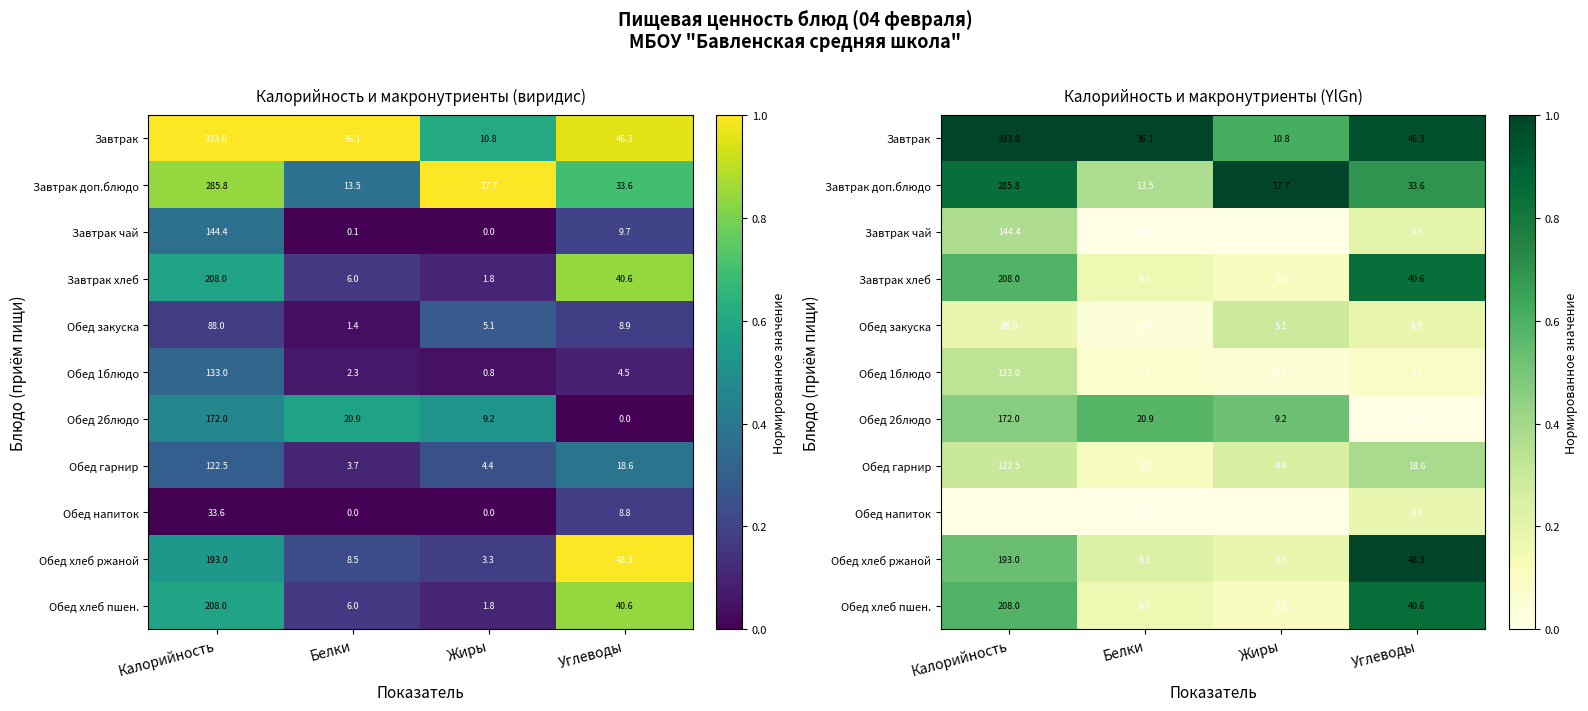

What is the maximum value for Обед гарнир?

0.4